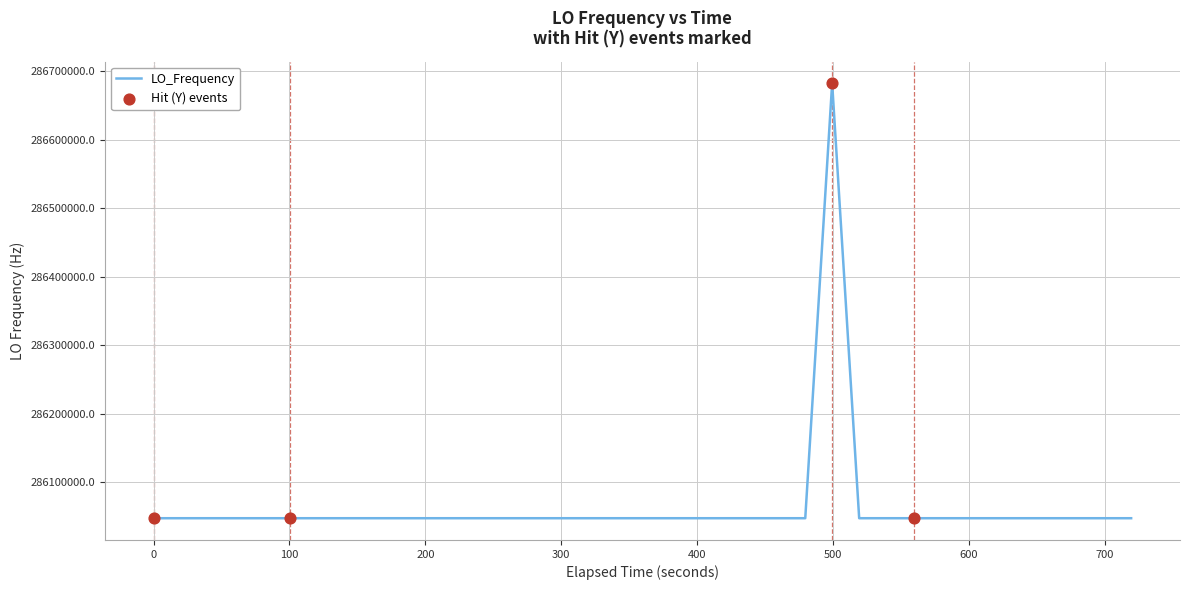

What is the difference between the maximum and minimum values?

635712.0